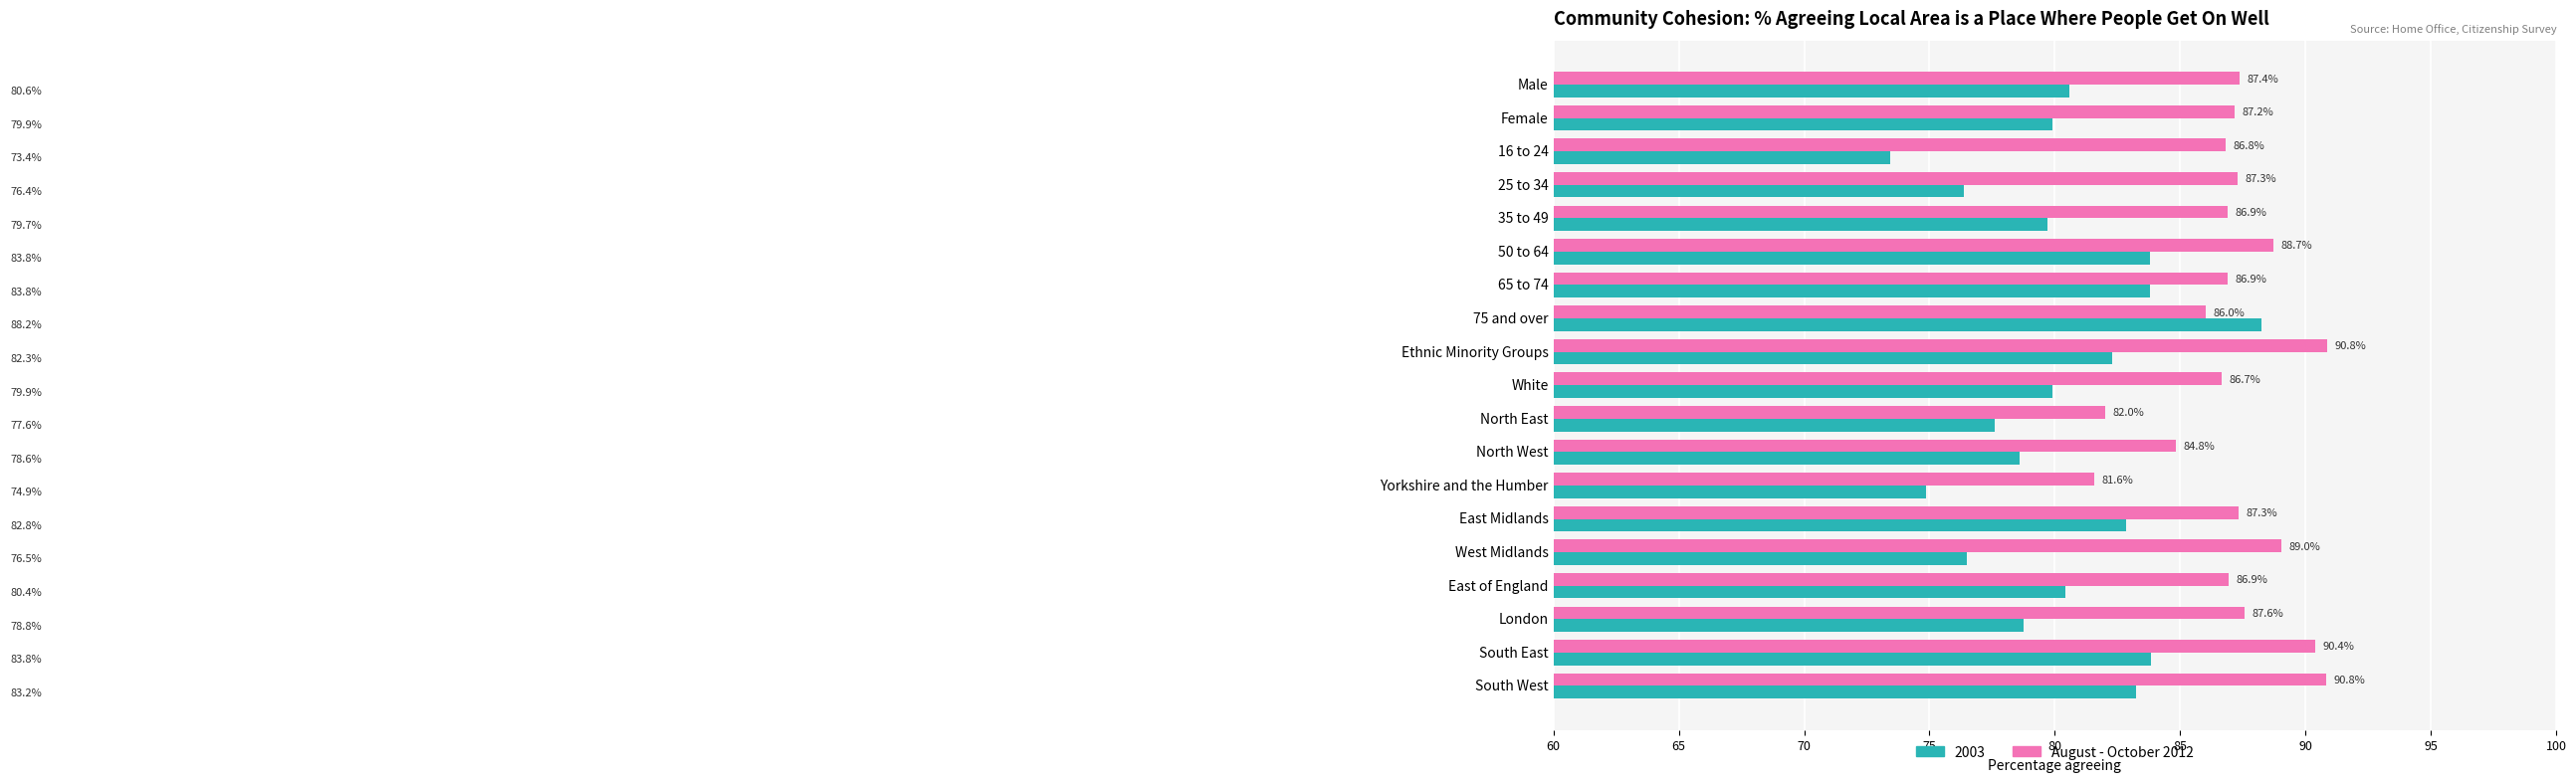

What is the spread (max minus min) of values at 50 to 64?

4.9